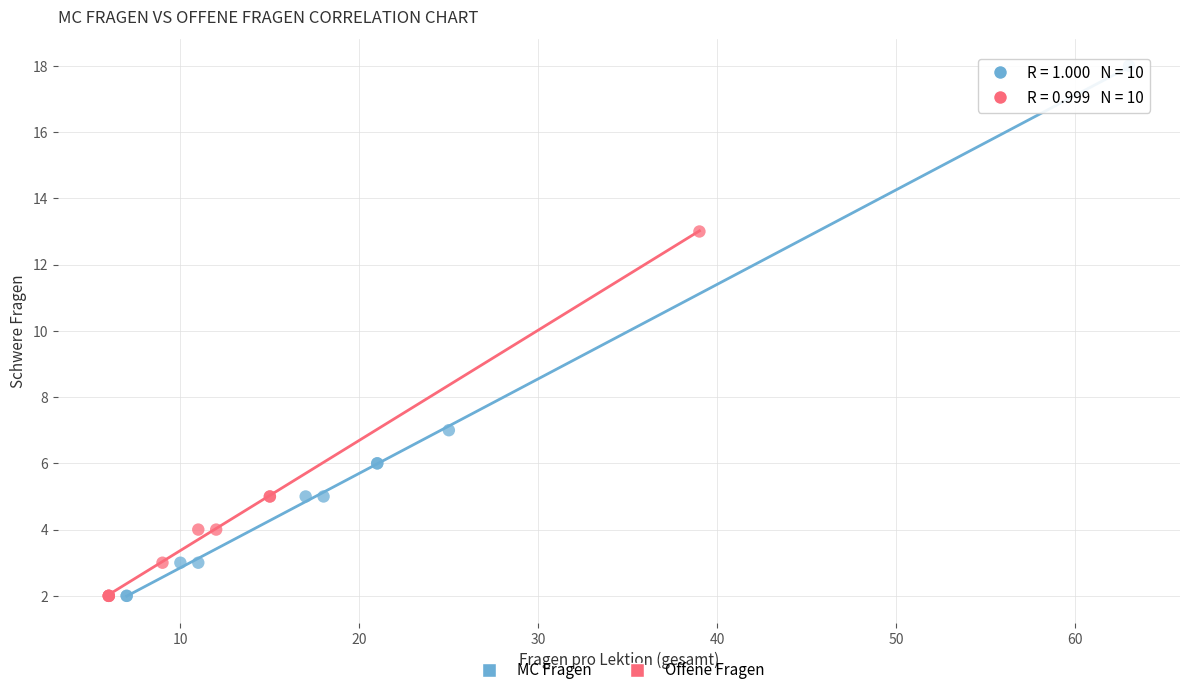

Which series has the widest spread of Y values?

MC Fragen